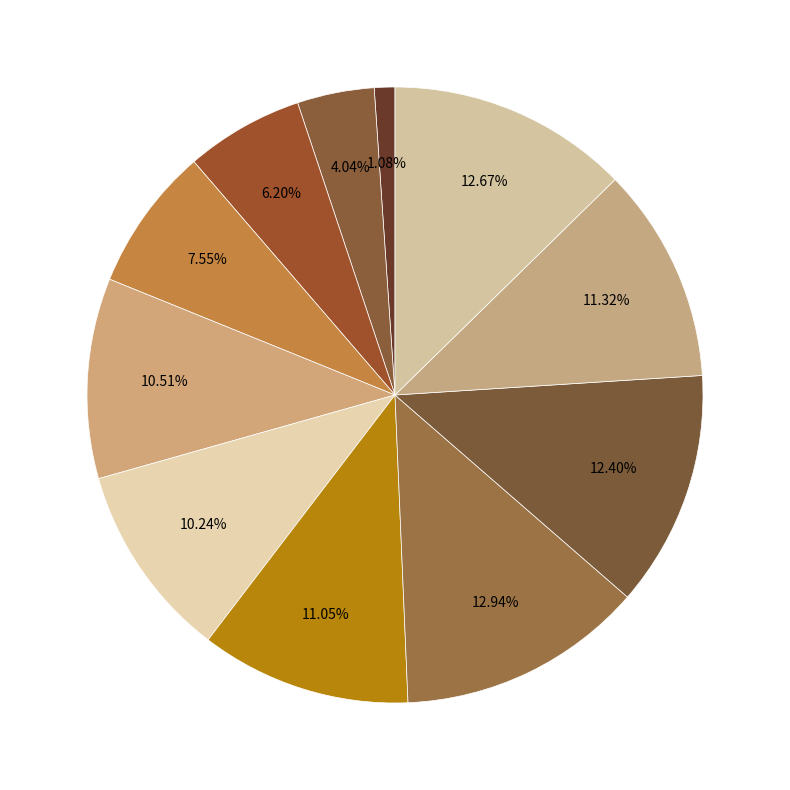

Rank the categories by value from highest to lowest.

8, 11, 9, 10, 7, 5, 6, 4, 3, 2, 1